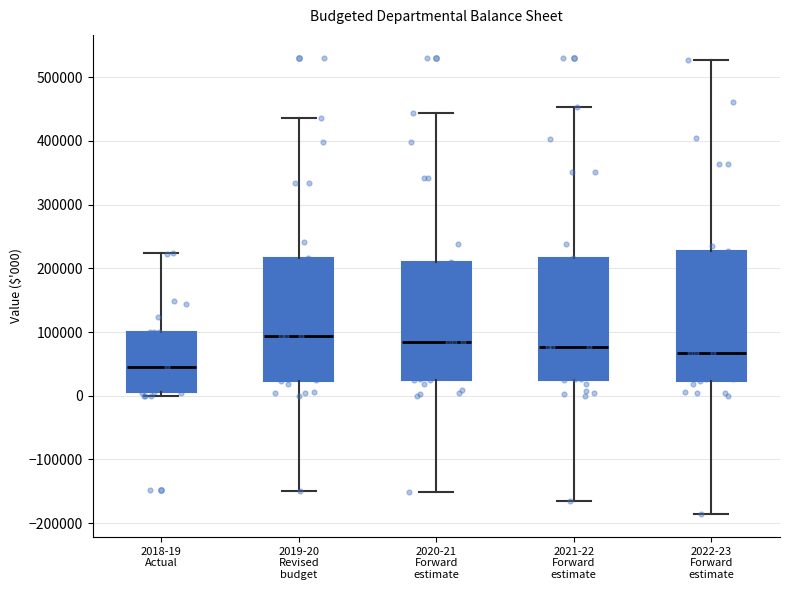

Reading left to right, transcribe this box plot: for each box, give where its median line is, the range the box spans, and where its two whiskers end, as read against the y-axis. The values are not printed on the chart, so give them approximately, as read against the axis.

2018-19 Actual: median 40000, box 10000 to 100000, whiskers 0 to 220000
2019-20 Revised budget: median 90000, box 20000 to 220000, whiskers -150000 to 440000
2020-21 Forward estimate: median 90000, box 20000 to 210000, whiskers -150000 to 440000
2021-22 Forward estimate: median 80000, box 20000 to 220000, whiskers -170000 to 450000
2022-23 Forward estimate: median 70000, box 20000 to 230000, whiskers -190000 to 530000